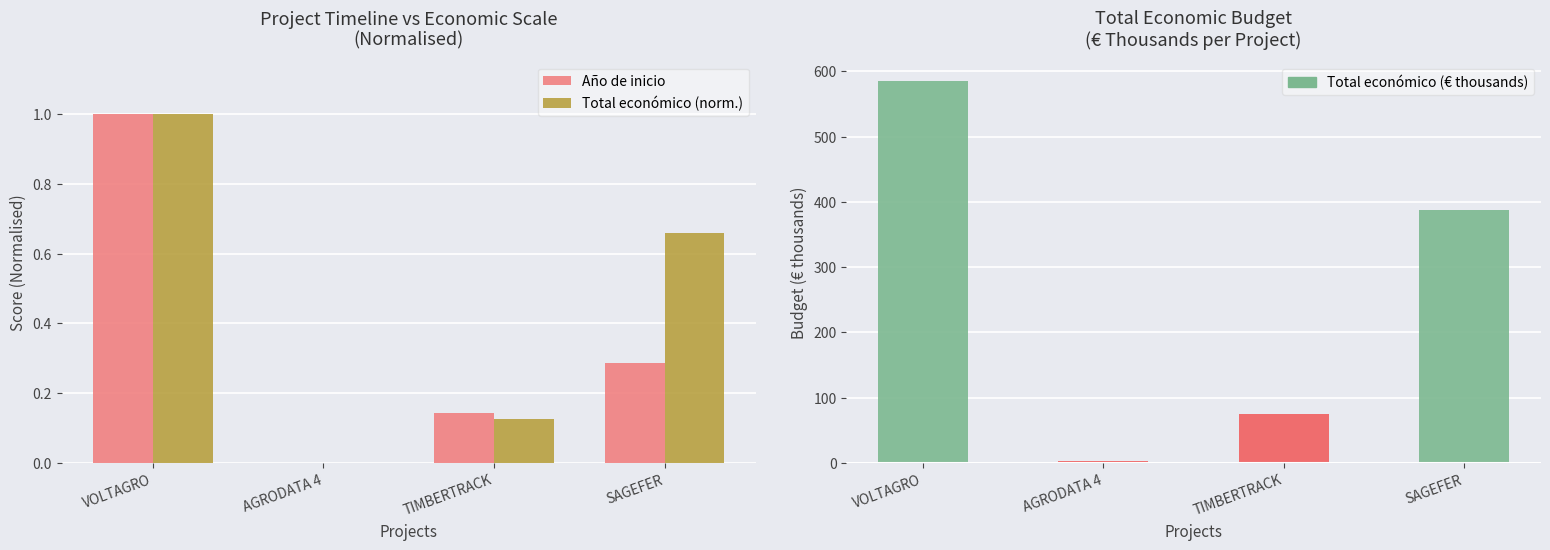

How many series are shown in this chart?

3